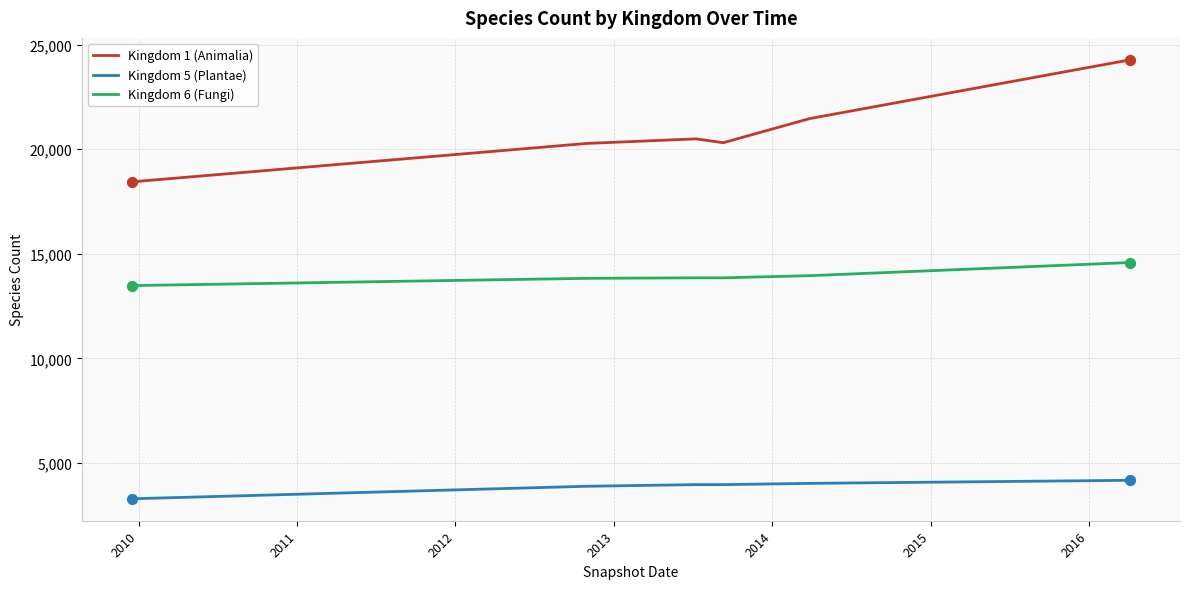

Which series has the largest range (max minus min)?

Kingdom 1 (Animalia)